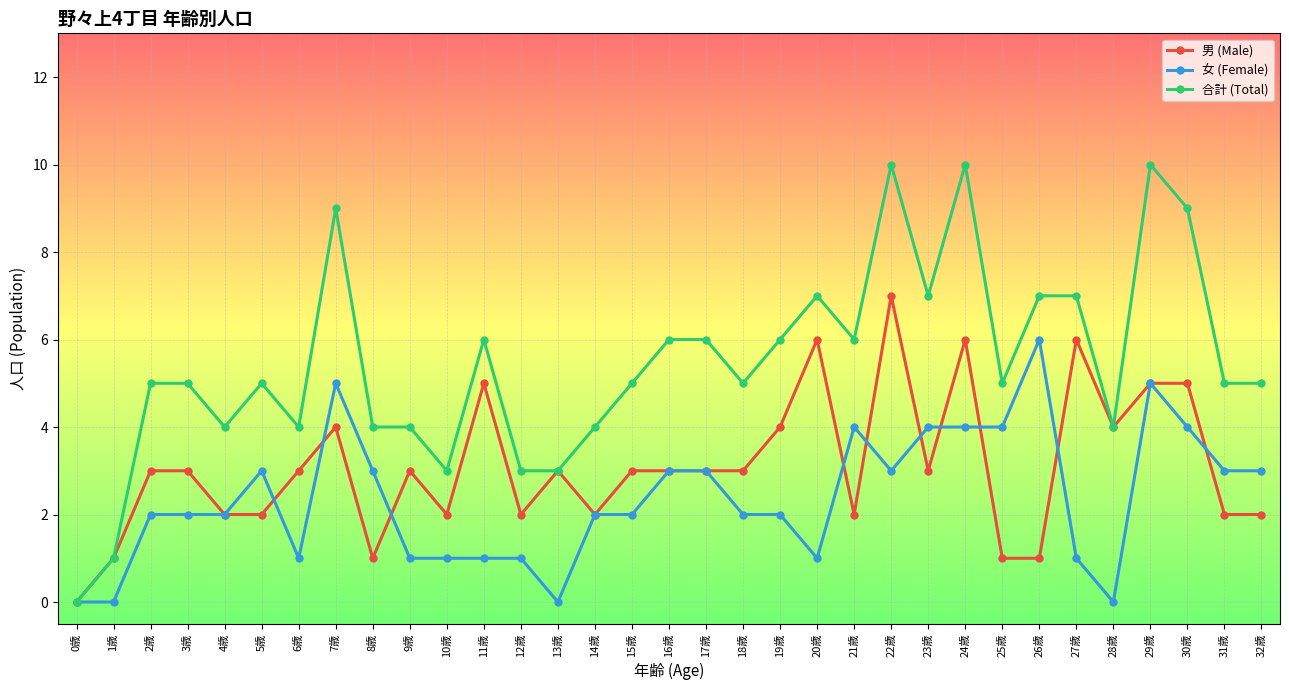

What is the difference between the maximum and minimum values in the 合計 (Total) series?

10